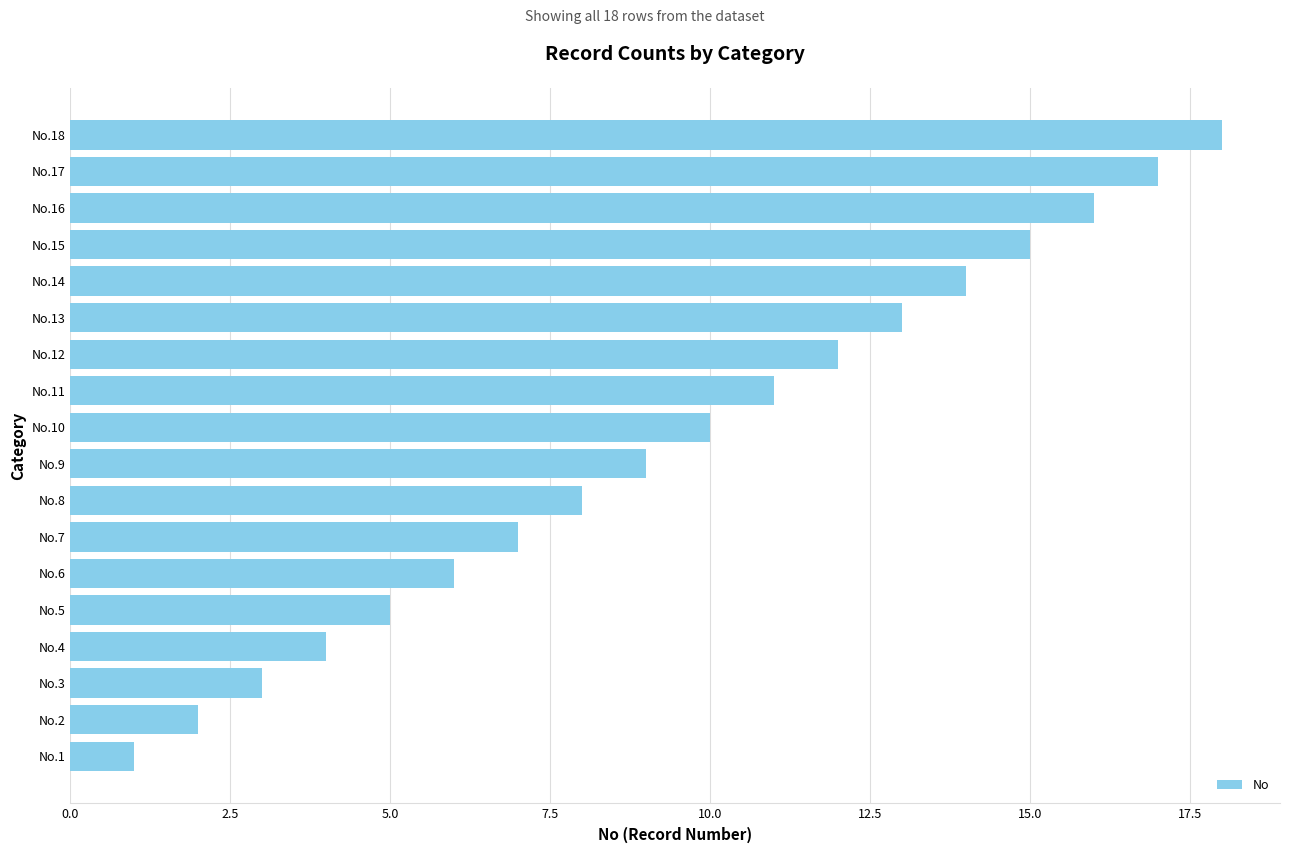

What is the greatest value displayed?

18